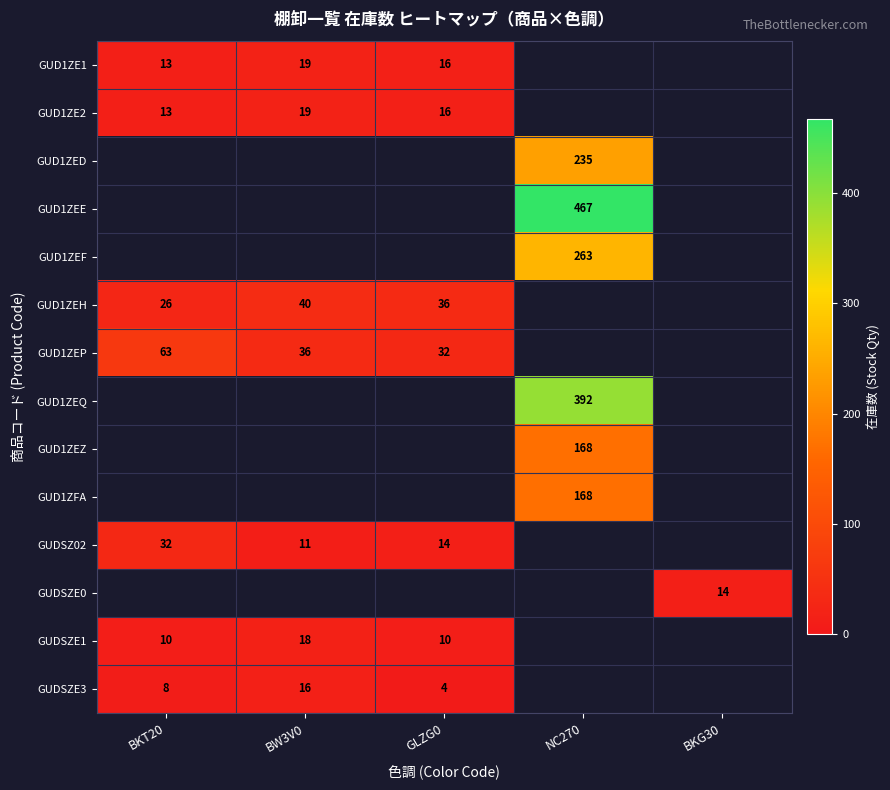

Is the value of GUDSZE1 at GLZG0 greater than the value of GUDSZ02 at BW3V0?

No